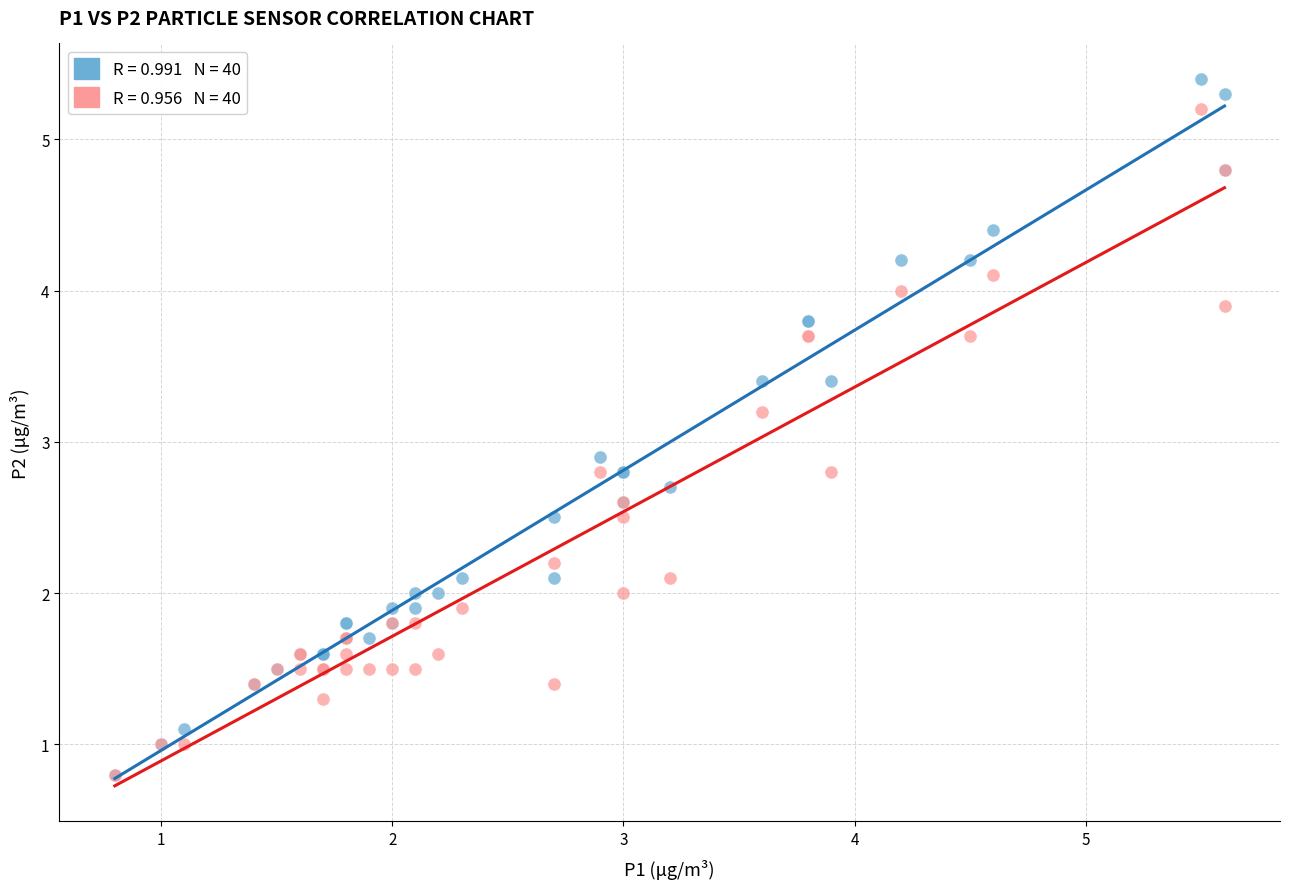

Across all series, what Y value is closest to 3?

2.9